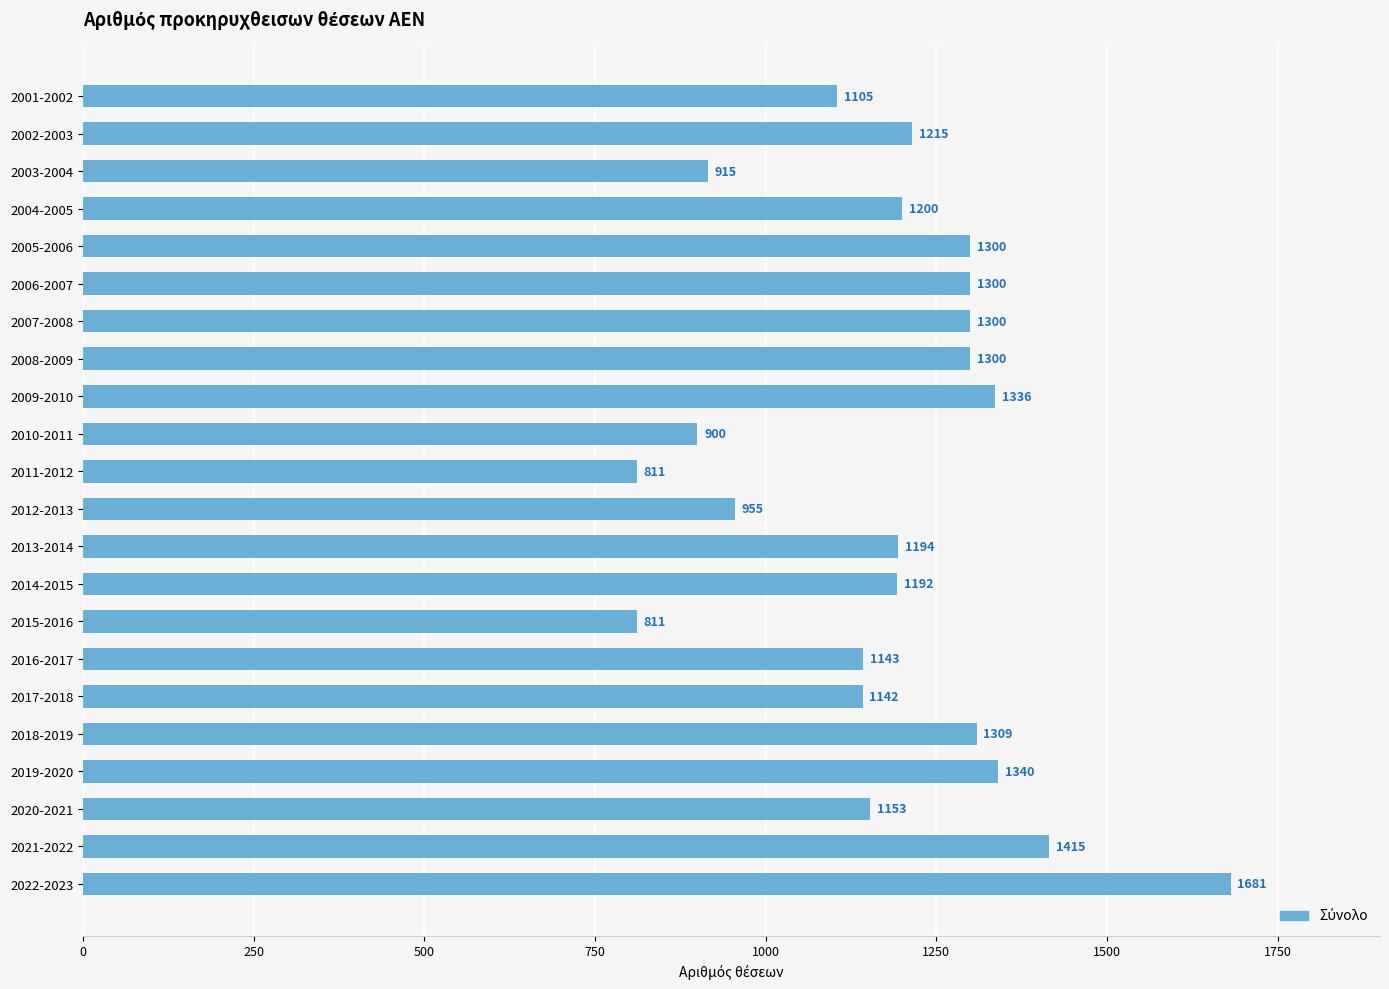

At which category does the chart reach its peak across all series?

2022-2023